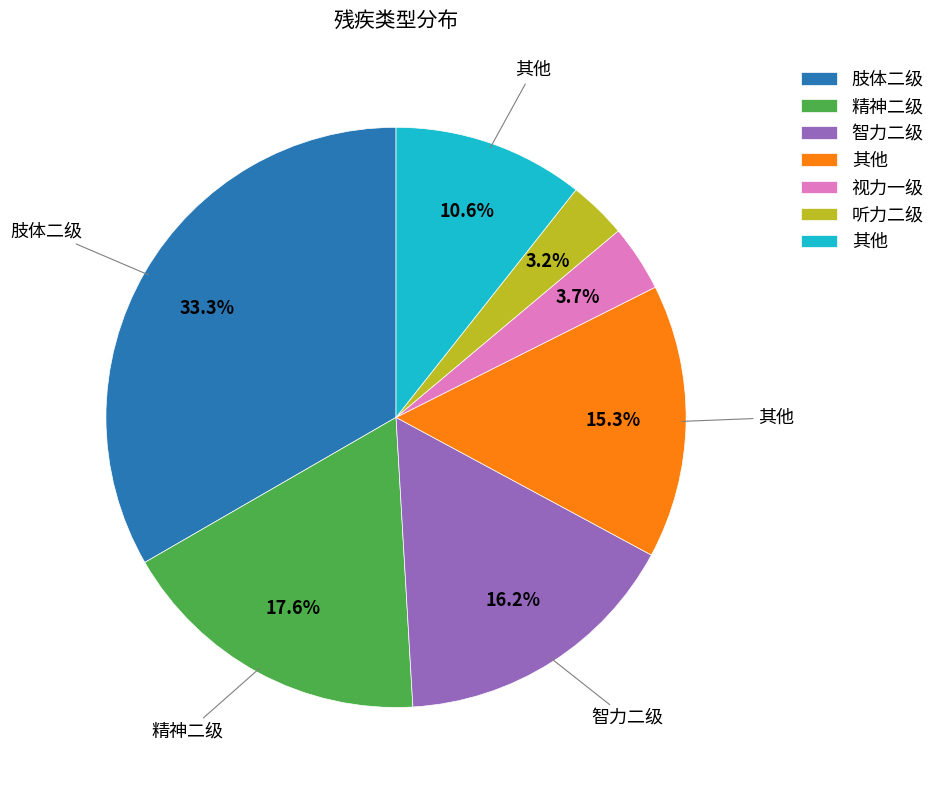

Does any single category account for the majority?

No